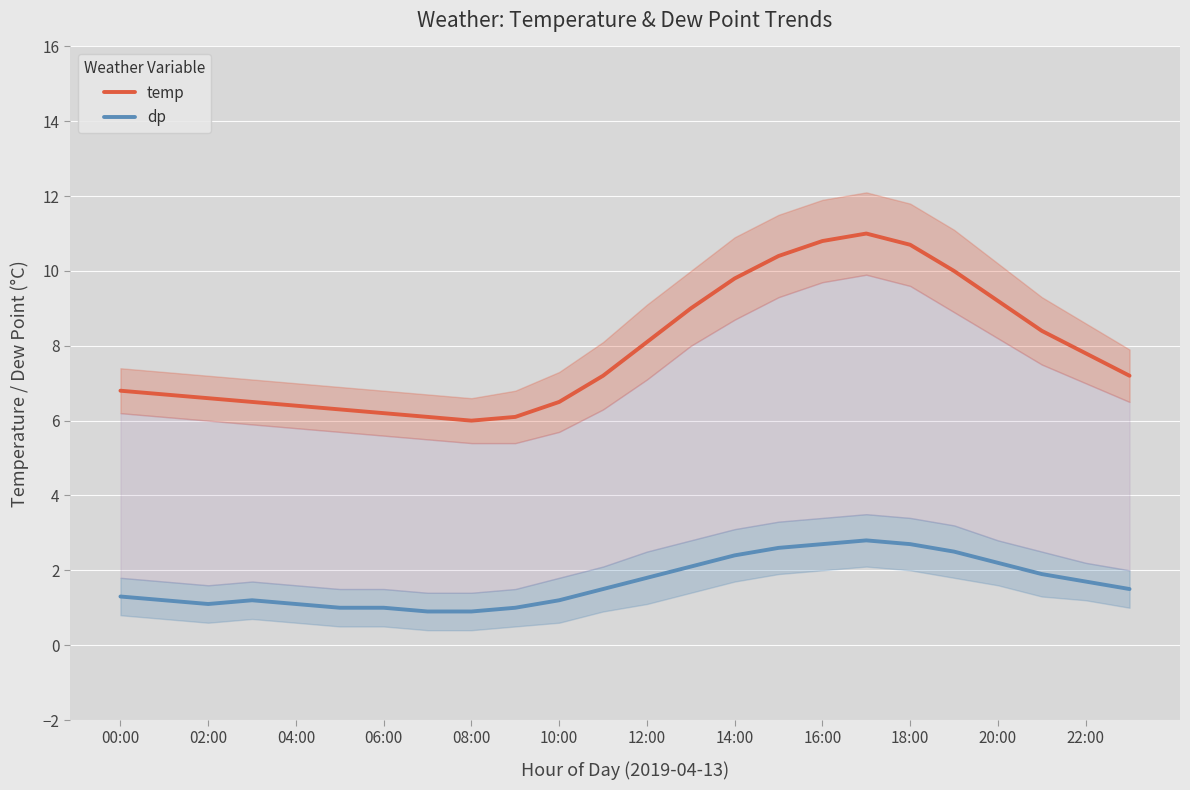

What are all the series names shown in the legend?

temp, dp